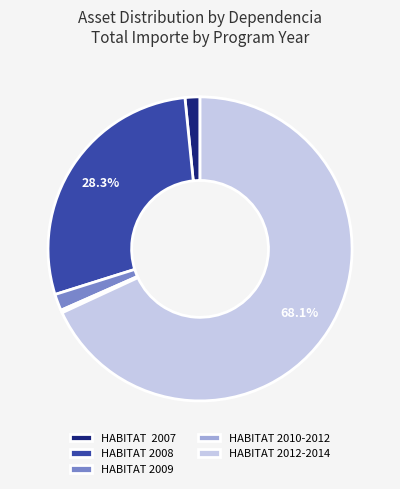

Count the number of slices in the pie.

5